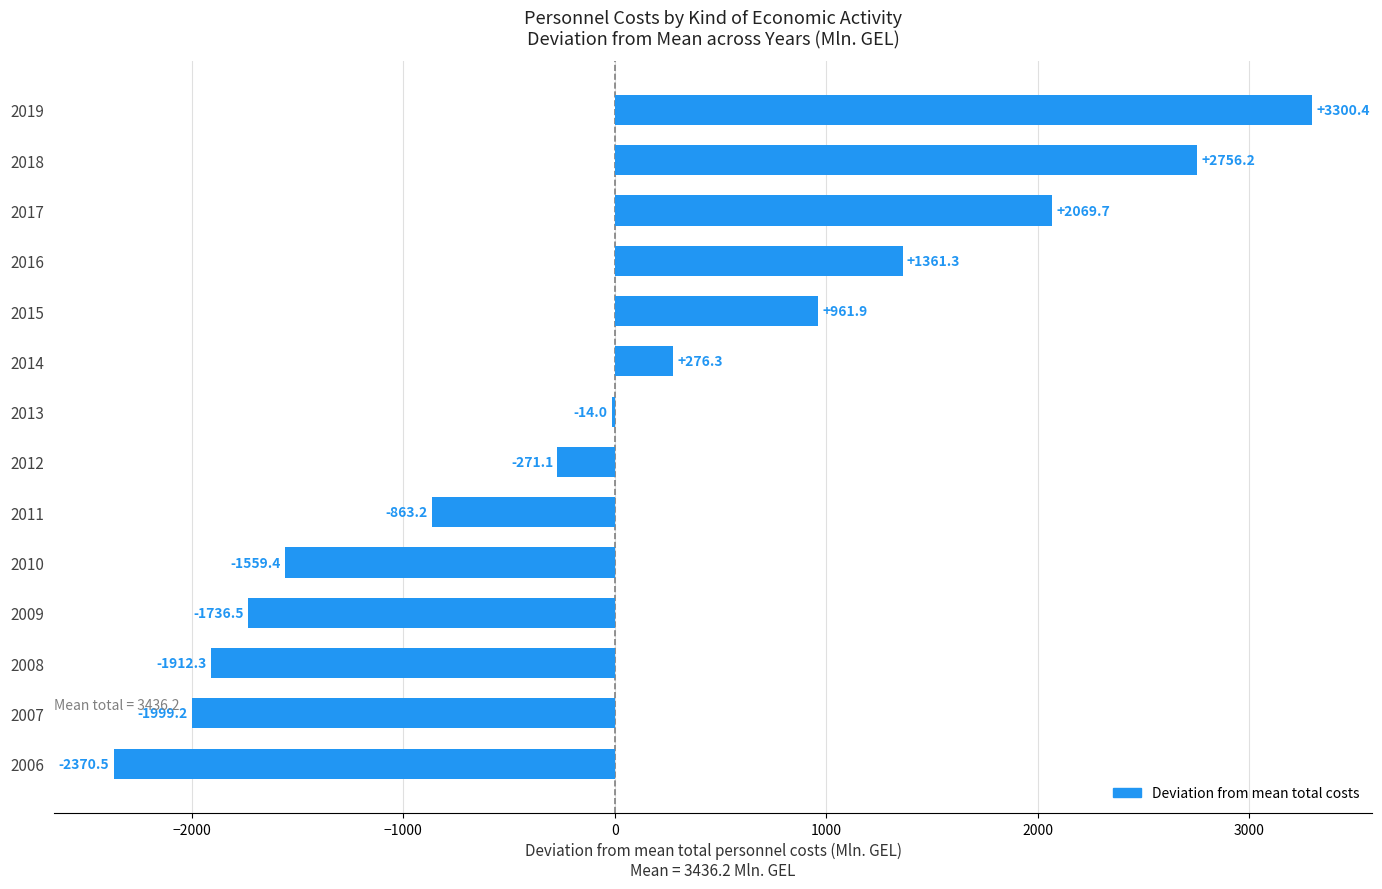

The chart shows a value of 2756.2 at 2018. True or false?

True